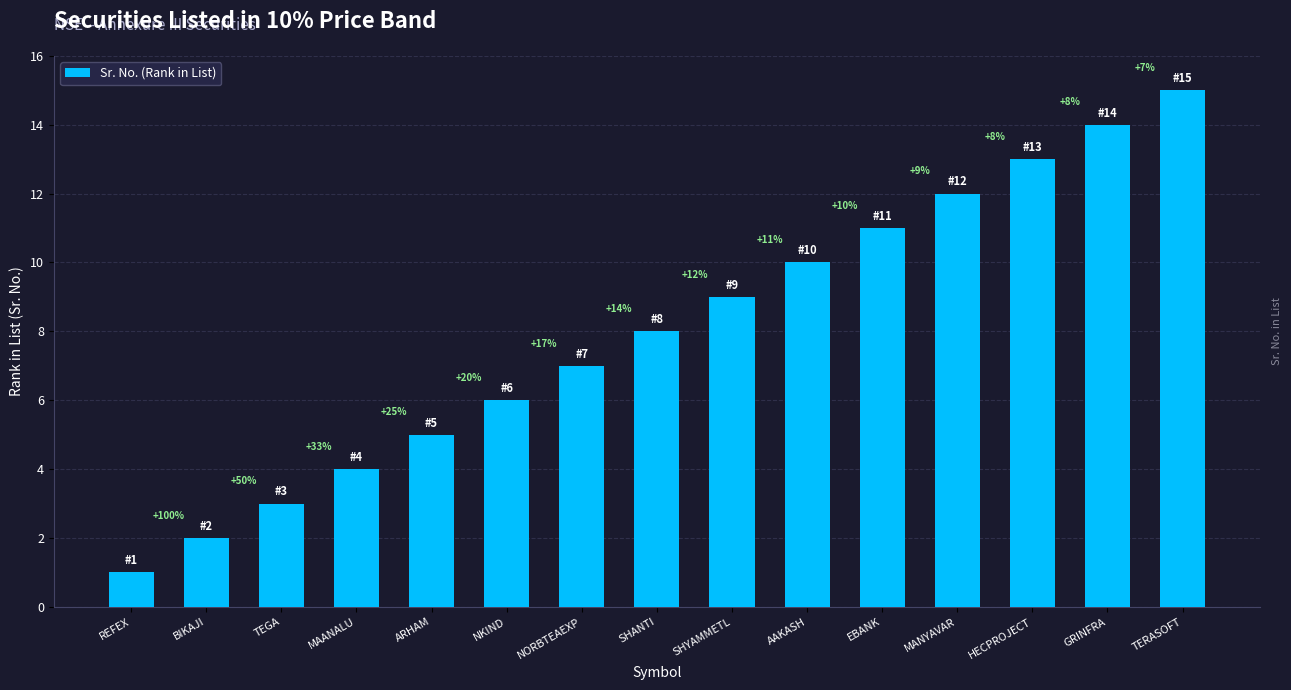

Does the chart contain any negative values?

No